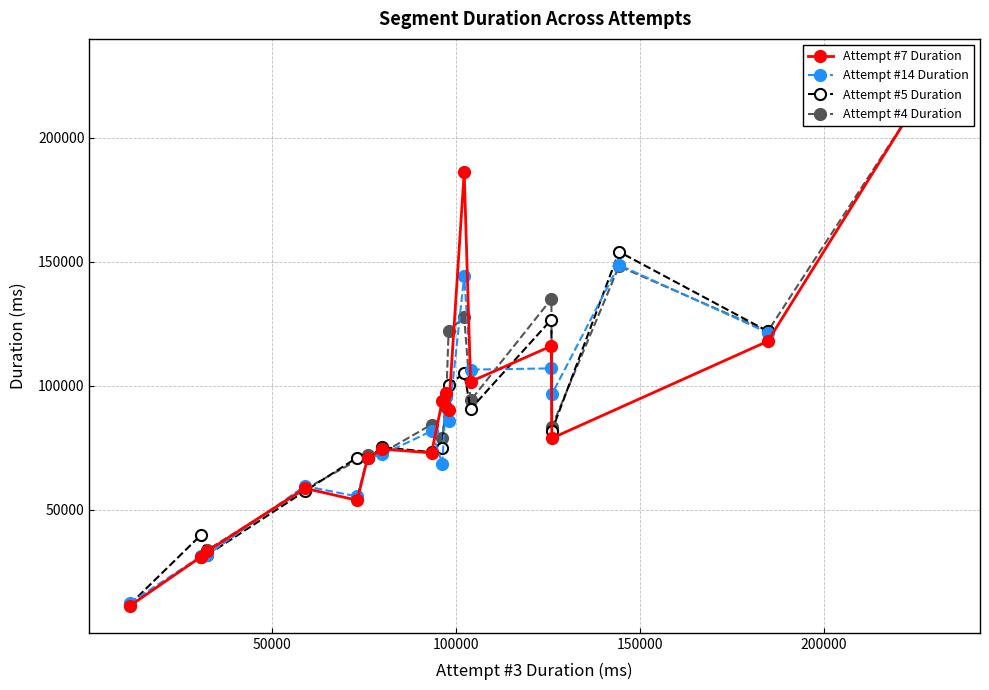

True or false: Attempt #4 Duration and Attempt #7 Duration cross at least once.

True